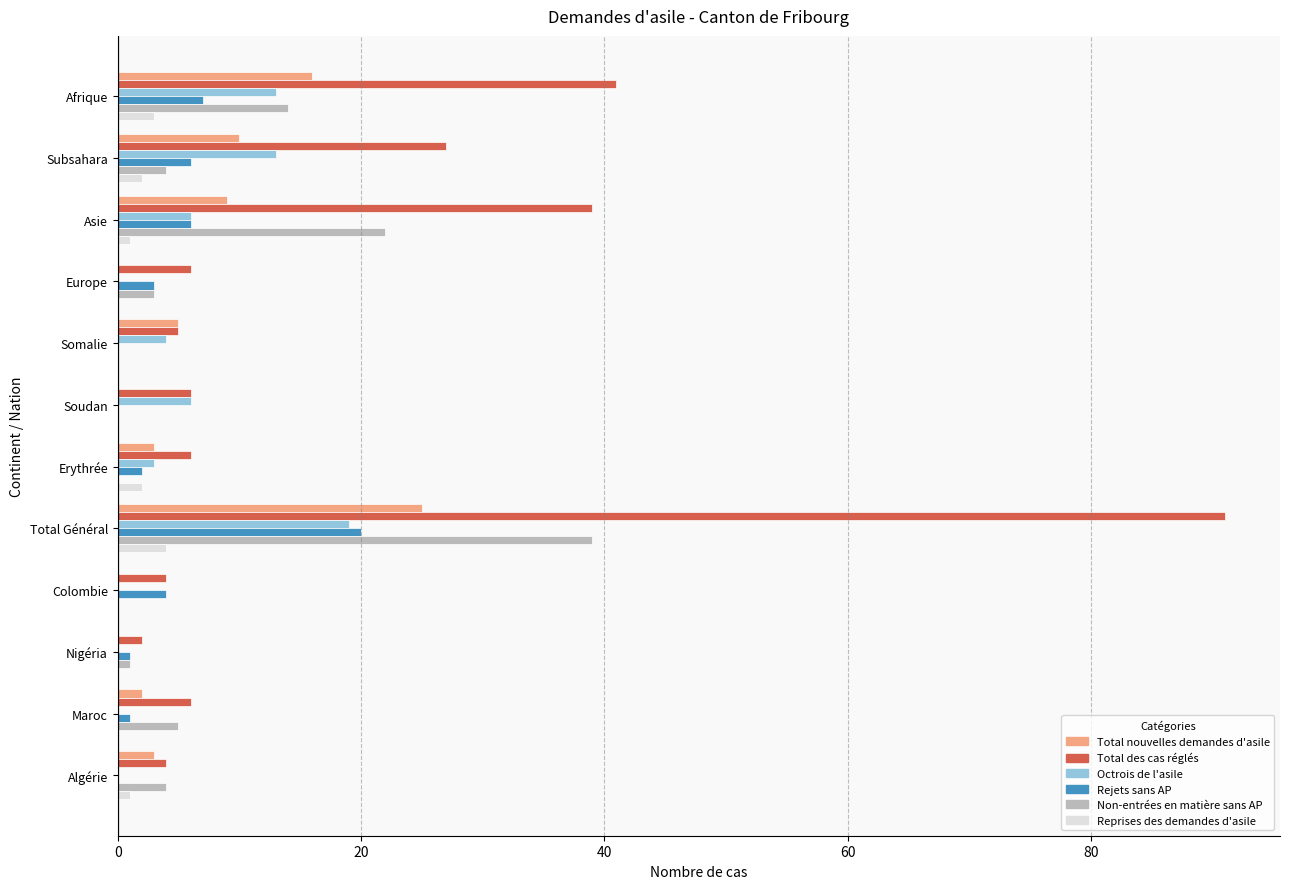

Which series has the largest total across all categories?

Total des cas réglés